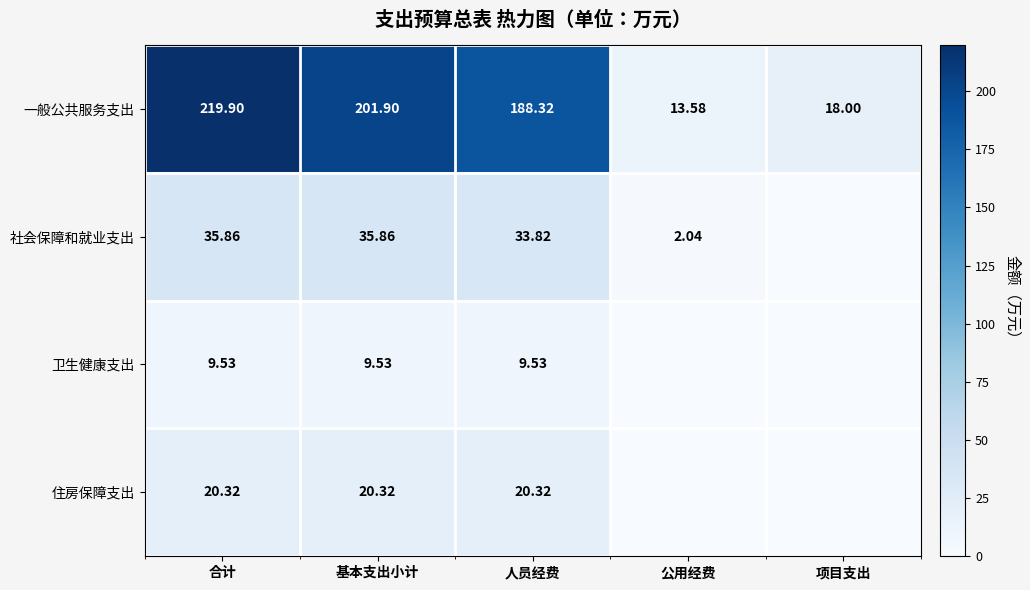

Rank the series at 人员经费 from highest to lowest value.

一般公共服务支出, 社会保障和就业支出, 住房保障支出, 卫生健康支出